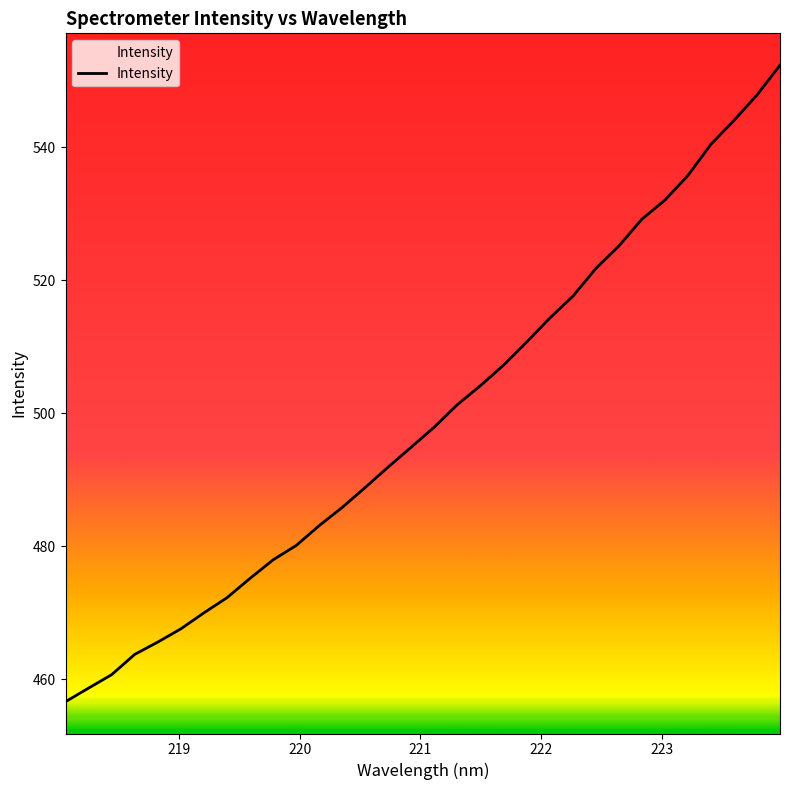

What is the minimum value shown in the chart?

456.6